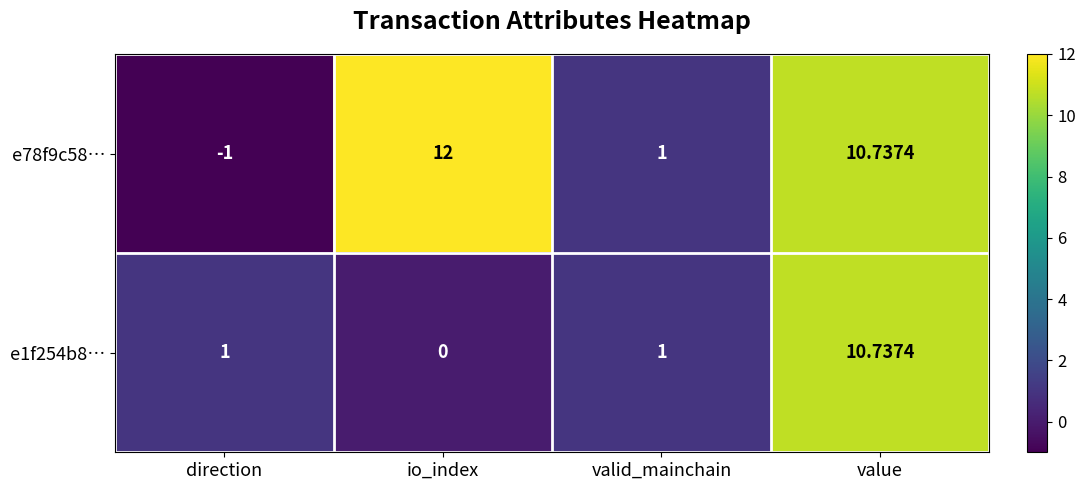

At which category is the sum across all series the highest?

value